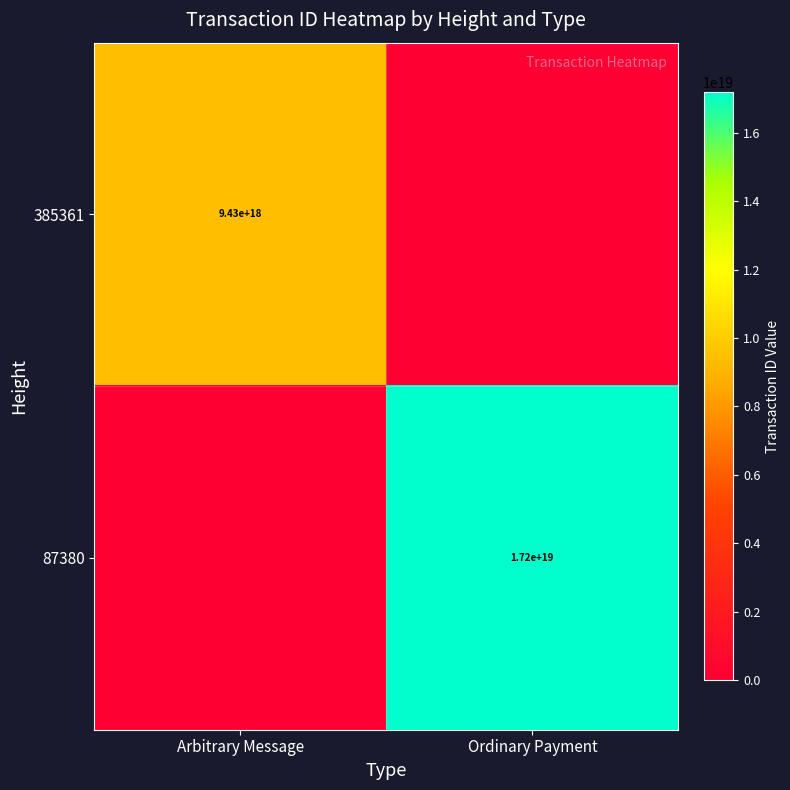

List the series in order of their overall mean, lowest first.

385361, 87380